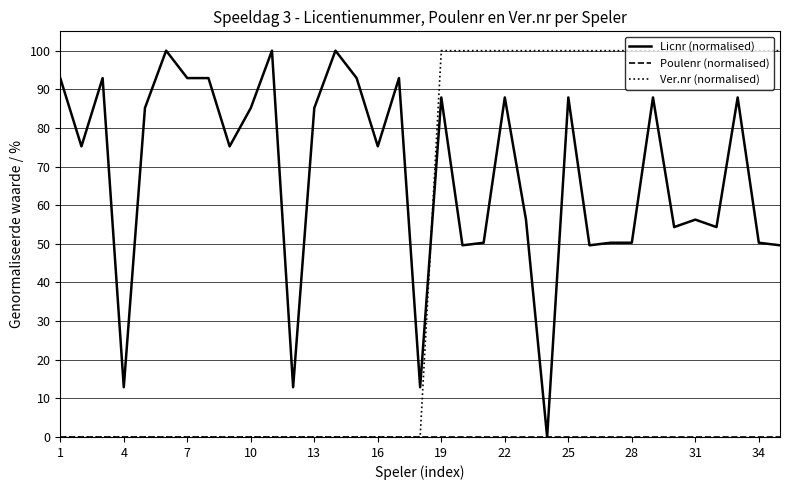

What is the maximum value shown in the chart?

100.0